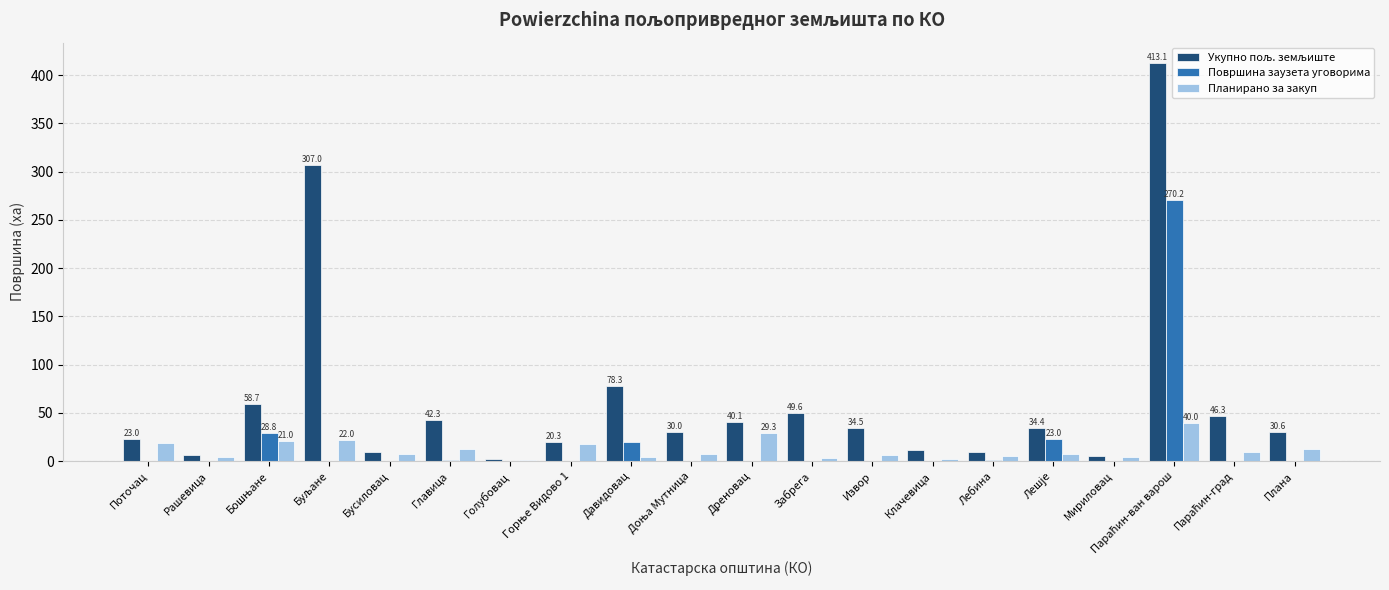

Count the number of data series in this chart.

3